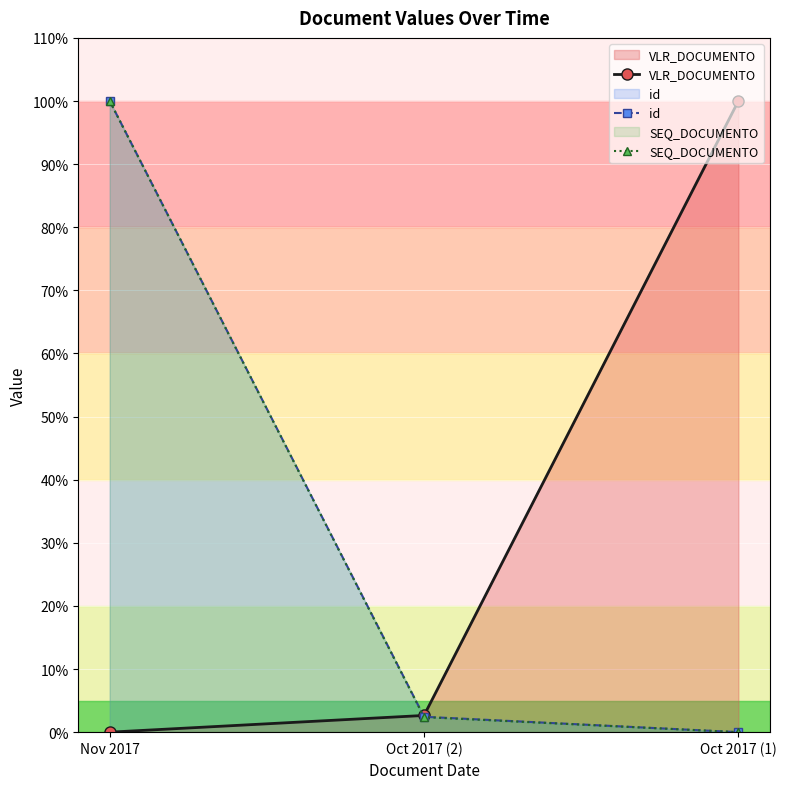

Reading left to right, transcribe all the data shown in this chart.

VLR_DOCUMENTO: Nov 2017=0.0	Oct 2017 (2)=2.6	Oct 2017 (1)=100.0
id: Nov 2017=100.0	Oct 2017 (2)=2.4	Oct 2017 (1)=0.0
SEQ_DOCUMENTO: Nov 2017=100.0	Oct 2017 (2)=2.4	Oct 2017 (1)=0.0